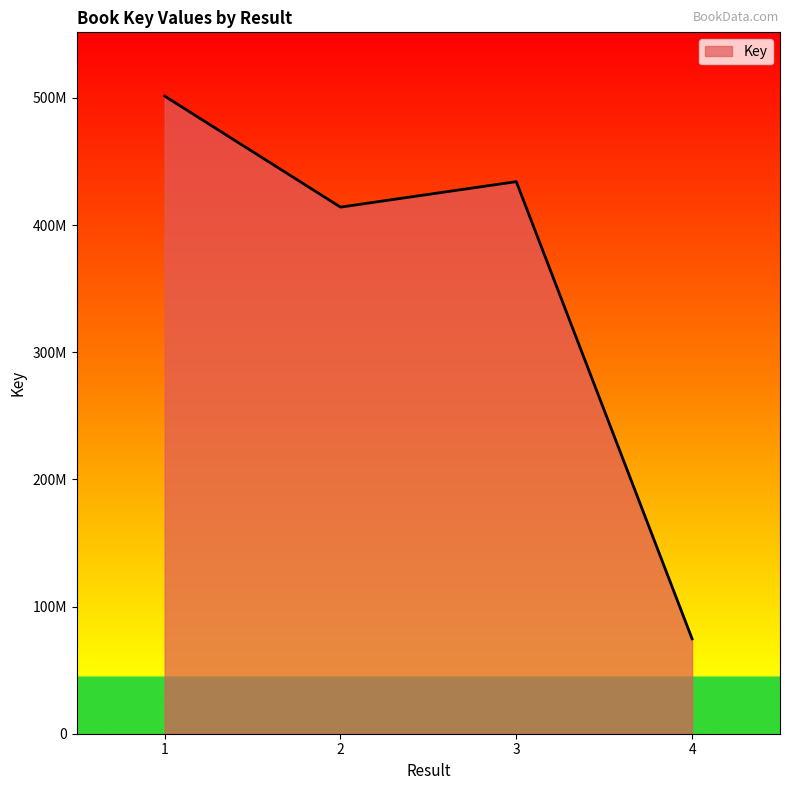

List the labels in order of value, smallest first.

4, 2, 3, 1